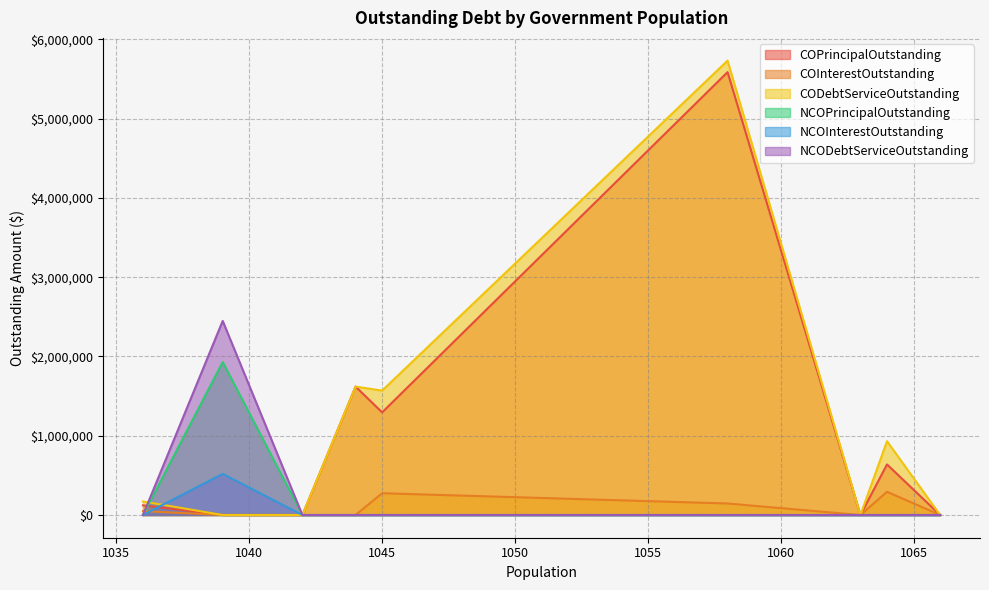

What is the greatest value displayed?

5733236.5